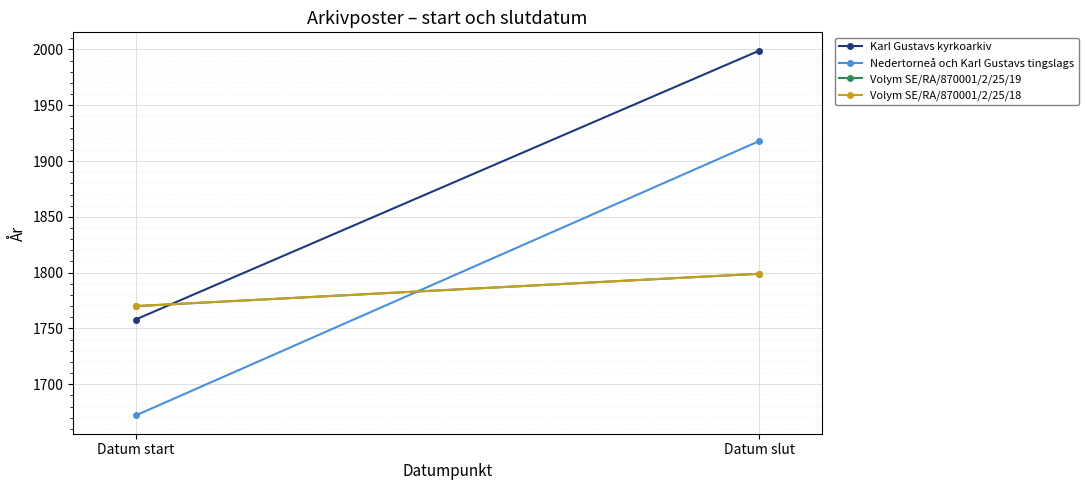

Reading right to left, transcribe all the data shown in this chart.

Karl Gustavs kyrkoarkiv: Datum slut=1999	Datum start=1758
Nedertorneå och Karl Gustavs tingslags: Datum slut=1918	Datum start=1672
Volym SE/RA/870001/2/25/19: Datum slut=1799	Datum start=1770
Volym SE/RA/870001/2/25/18: Datum slut=1799	Datum start=1770